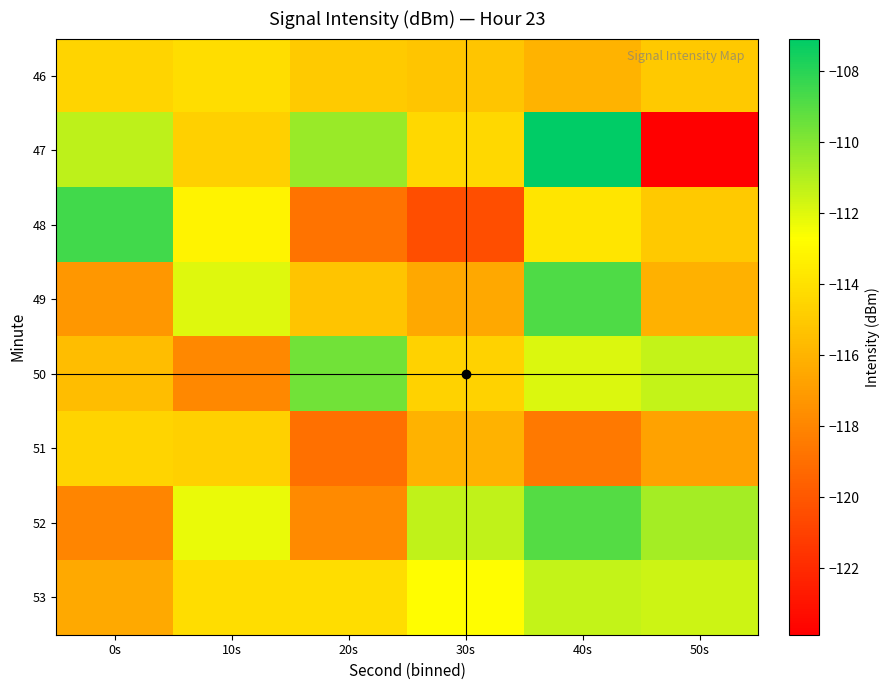

Reading right to left, list all the values displayed in this chart.

46: 50s=-115.1	40s=-116.0	30s=-115.2	20s=-115.0	10s=-114.1	0s=-114.5
47: 50s=-123.9	40s=-107.1	30s=-114.4	20s=-110.5	10s=-114.7	0s=-111.3
48: 50s=-115.1	40s=-113.8	30s=-120.4	20s=-118.8	10s=-113.2	0s=-108.5
49: 50s=-116.1	40s=-108.8	30s=-116.5	20s=-115.2	10s=-111.9	0s=-117.2
50: 50s=-111.4	40s=-111.9	30s=-114.6	20s=-109.6	10s=-117.9	0s=-115.6
51: 50s=-116.8	40s=-118.5	30s=-116.1	20s=-118.9	10s=-114.7	0s=-114.5
52: 50s=-110.8	40s=-108.9	30s=-111.3	20s=-117.8	10s=-112.2	0s=-118.0
53: 50s=-111.6	40s=-111.4	30s=-112.8	20s=-114.1	10s=-114.1	0s=-116.4